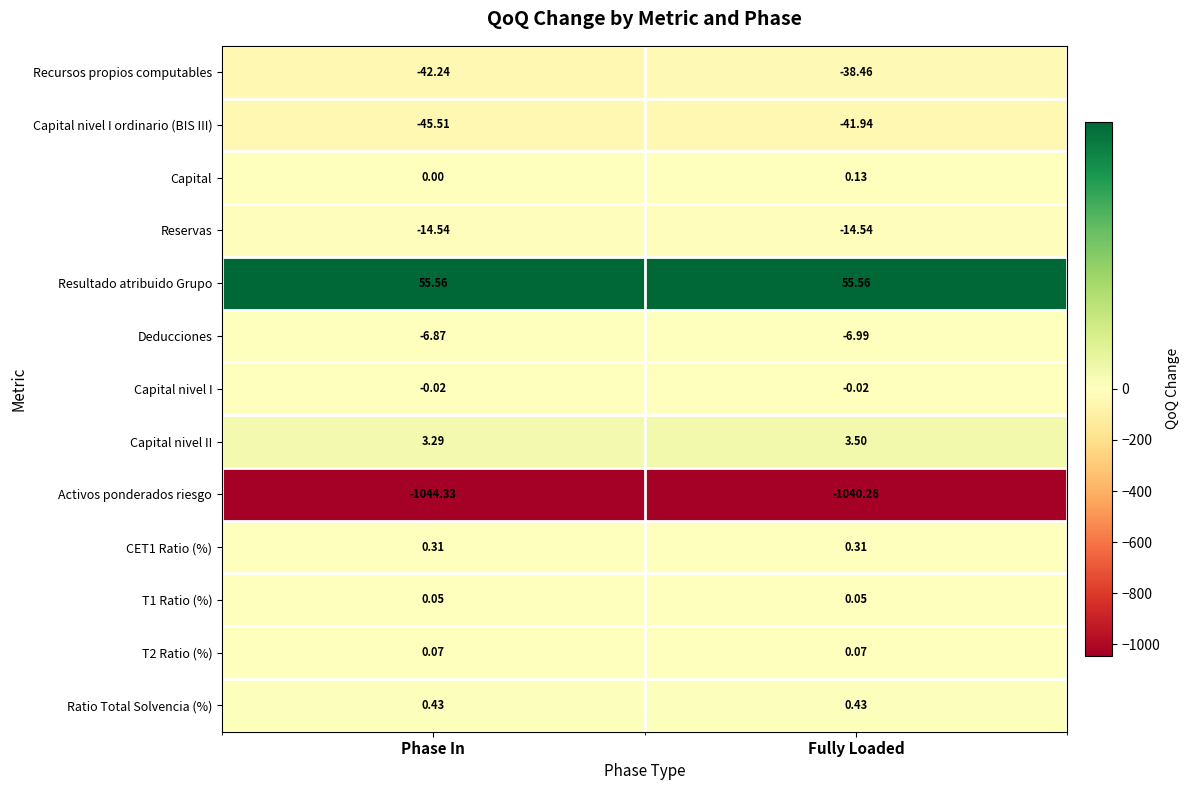

Which category has the lowest value across all series?

Phase In